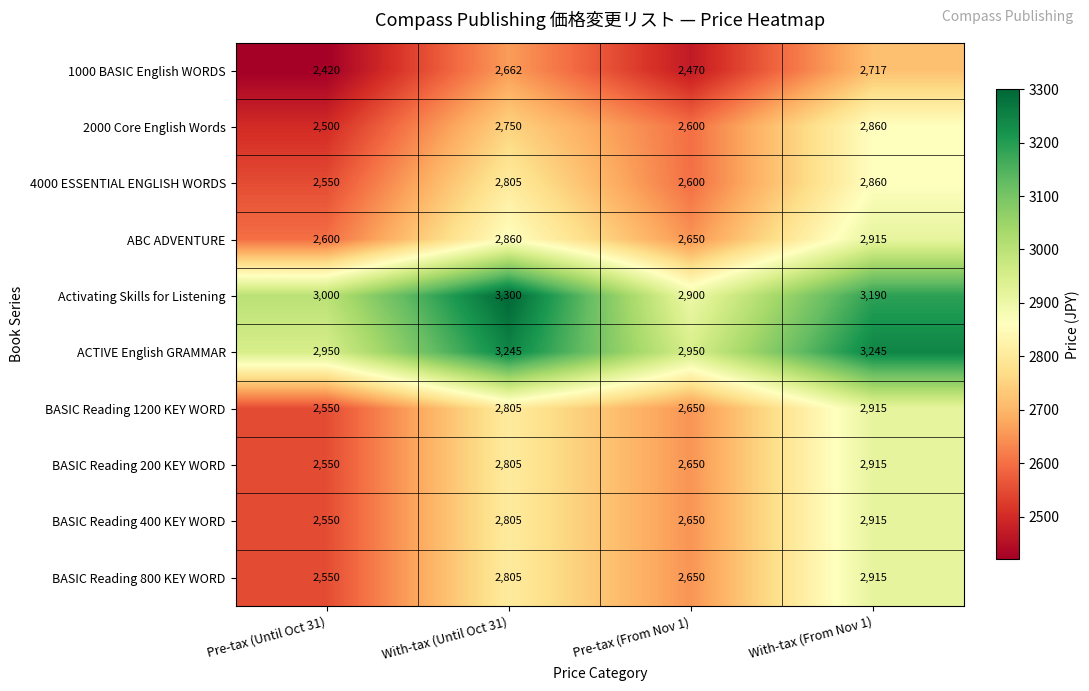

At how many categories does at least one series exceed 3160?

2